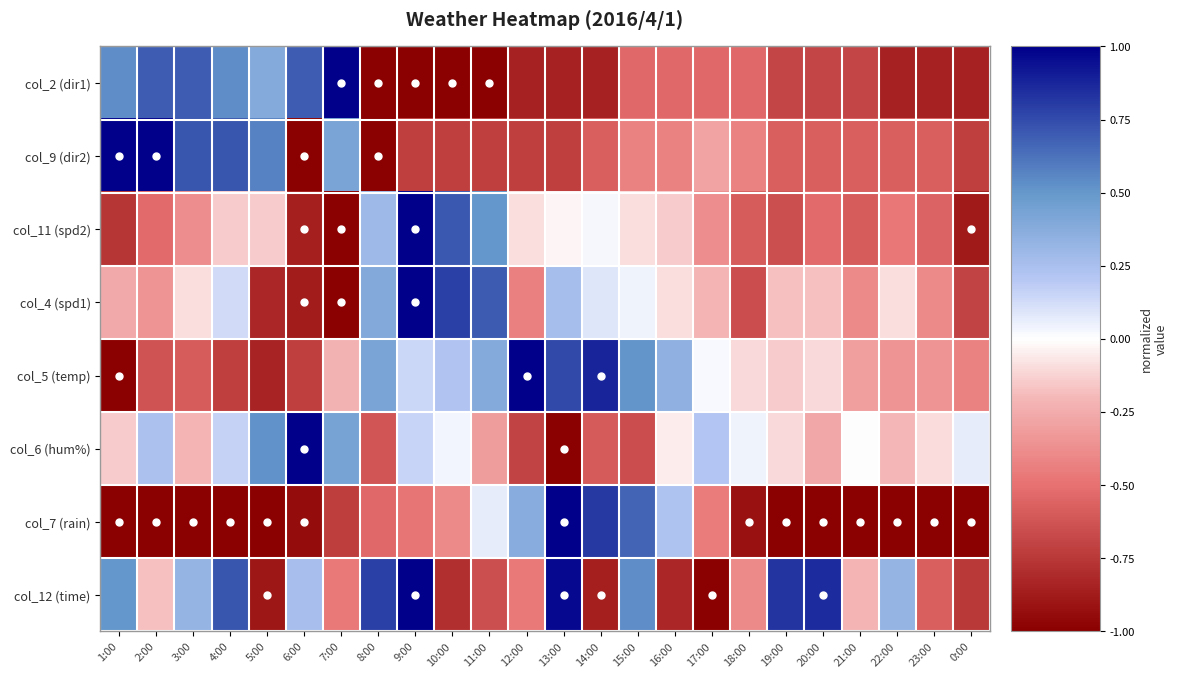

Rank the series by their maximum value, from lowest to highest.

col_2 (dir1), col_9 (dir2), col_11 (spd2), col_4 (spd1), col_5 (temp), col_6 (hum%), col_7 (rain), col_12 (time)